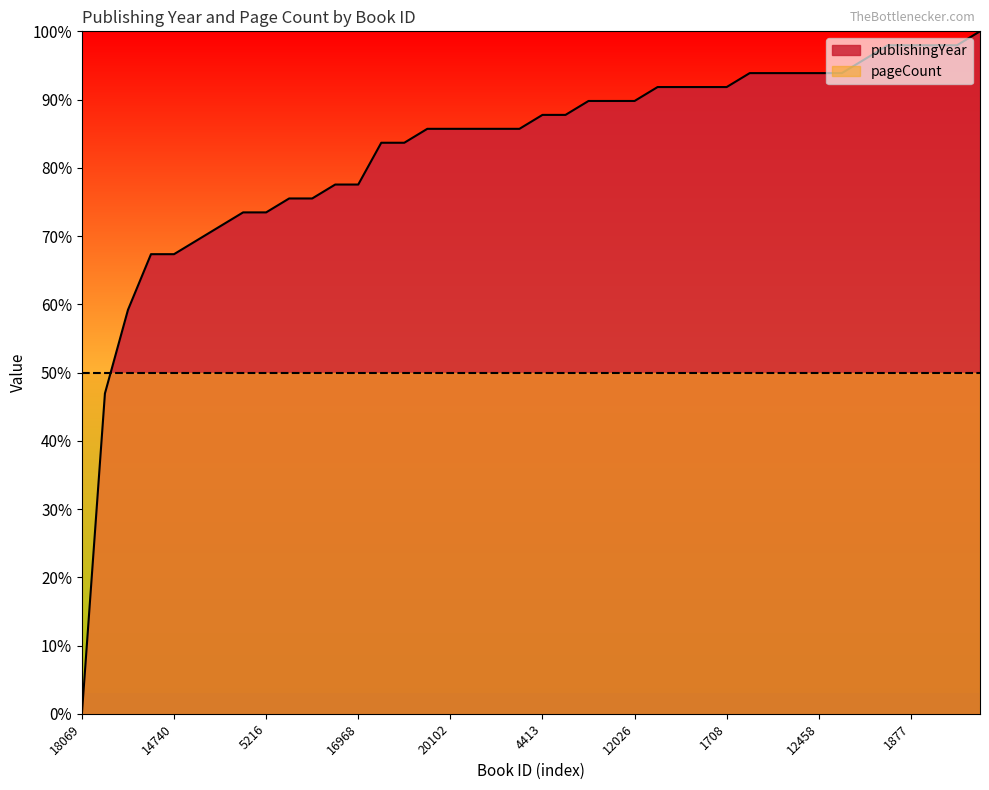

True or false: the data shows 38.8 at 3901.

False